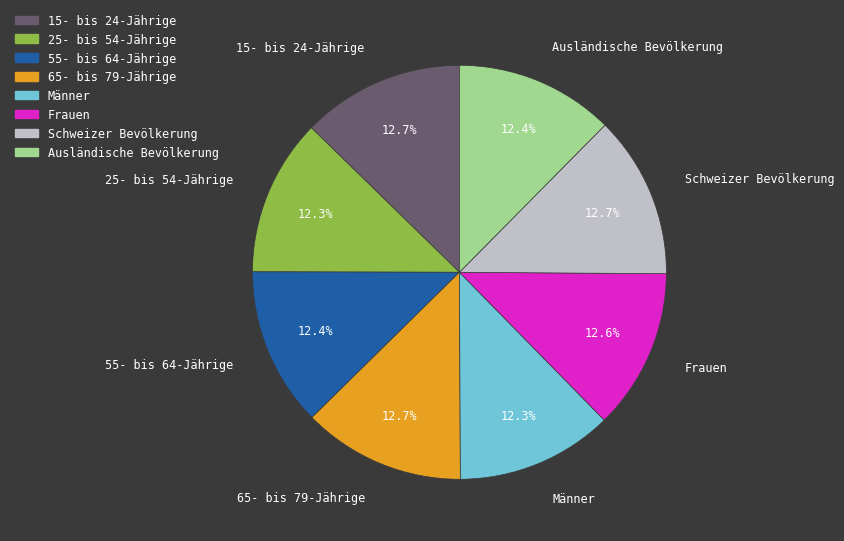

True or false: Frauen accounts for 22% of the total.

False